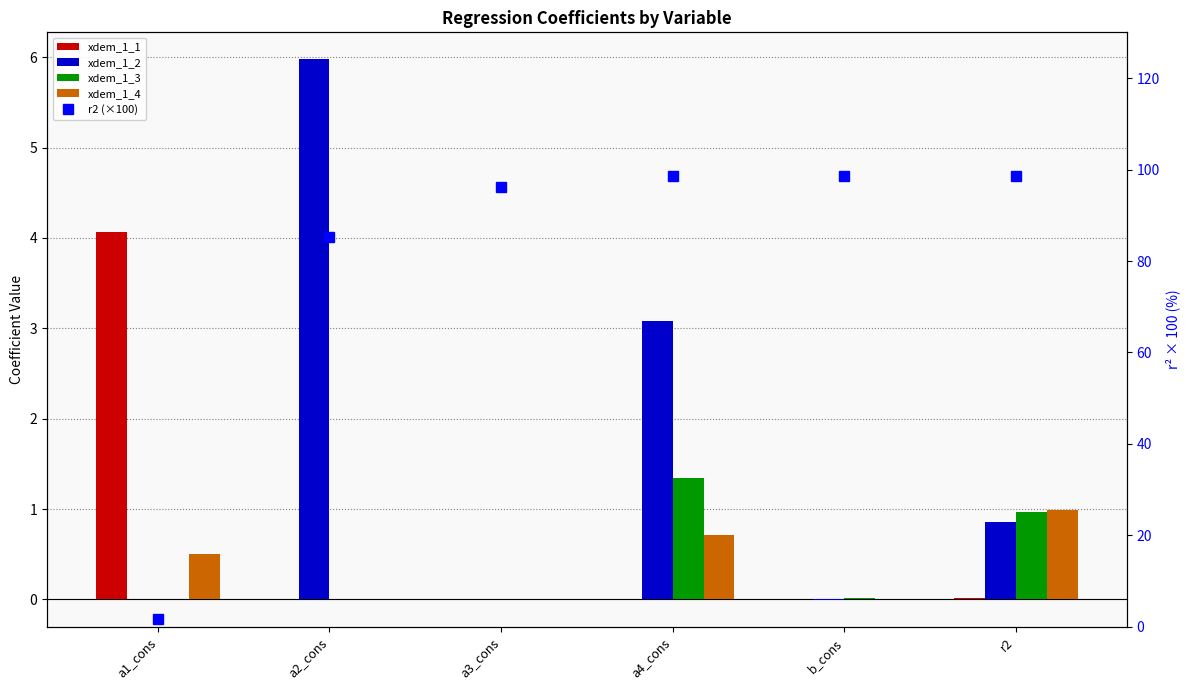

At how many categories does at least one series exceed 91?

4